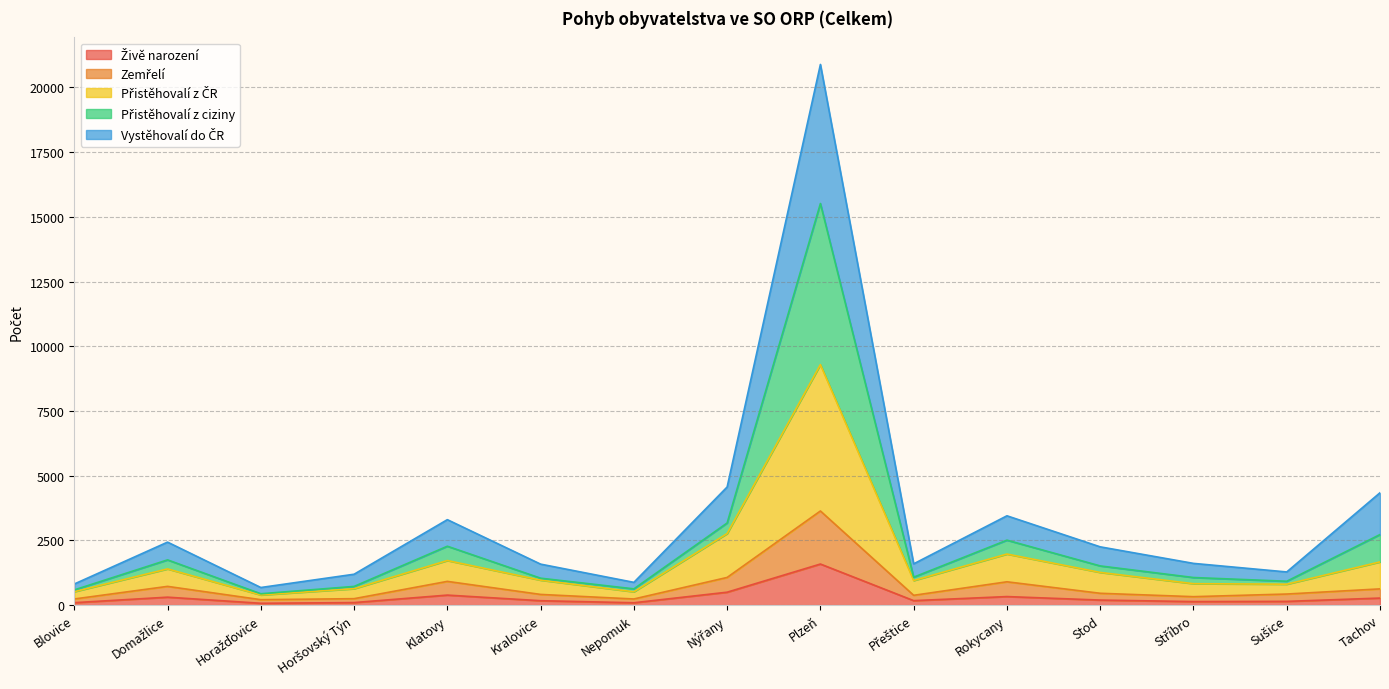

At which category is the sum across all series the highest?

Plzeň